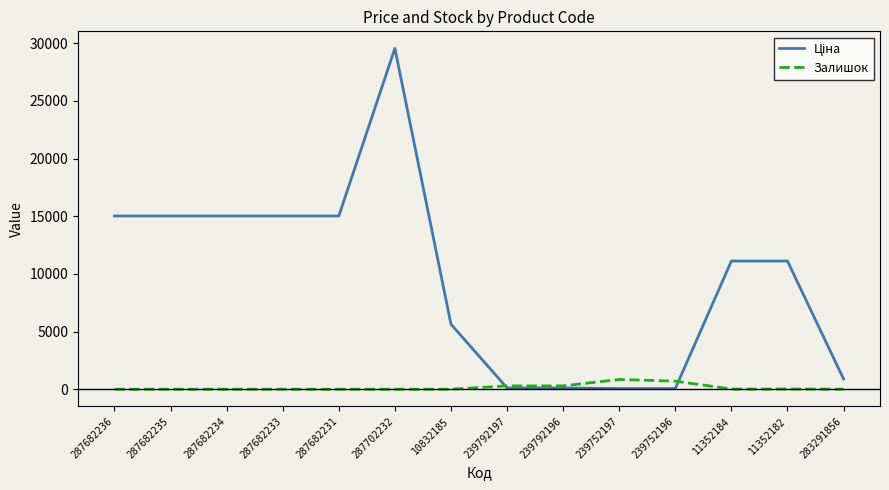

The Залишок series shows 17.0 at 11352182. True or false?

True